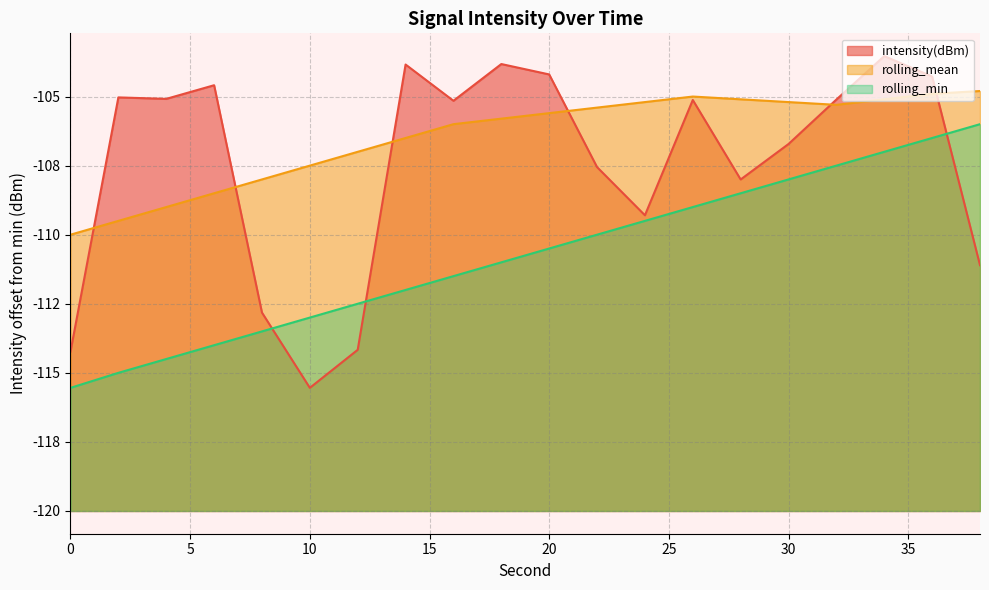

True or false: intensity(dBm) and rolling_min intersect in this chart.

True